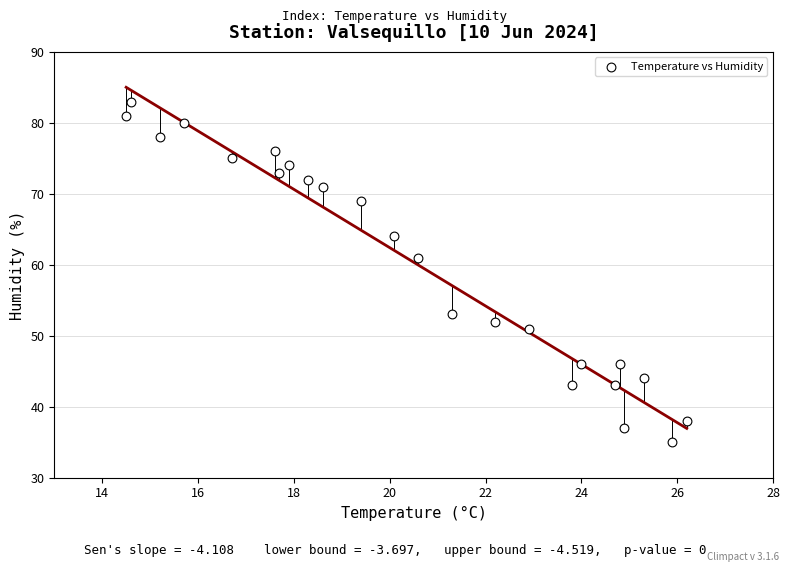

What is the range of Y values (max minus min)?

48